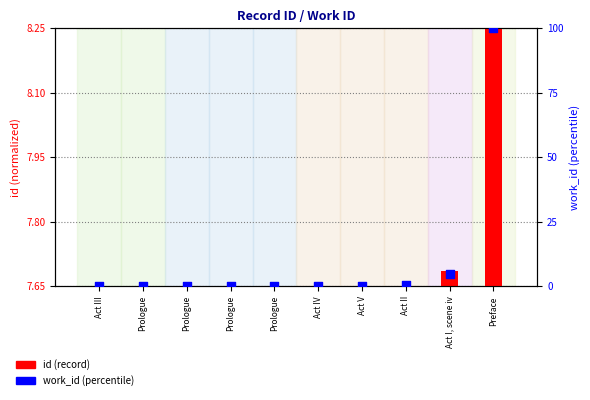

Which series has the widest spread of Y values?

work_id (percentile)